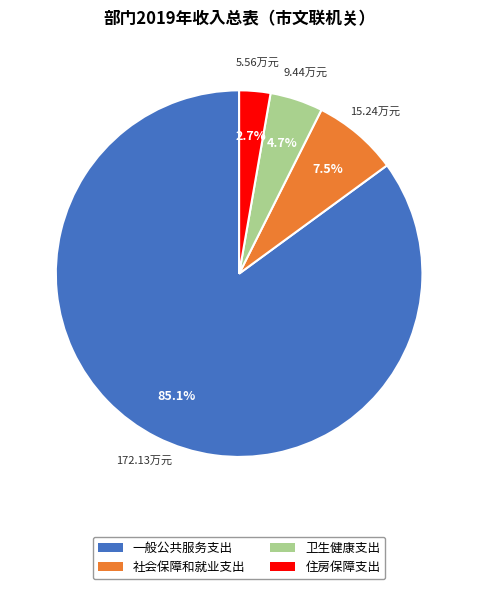

Approximately how many times larger is the value at 住房保障支出 compared to 社会保障和就业支出?

0.4